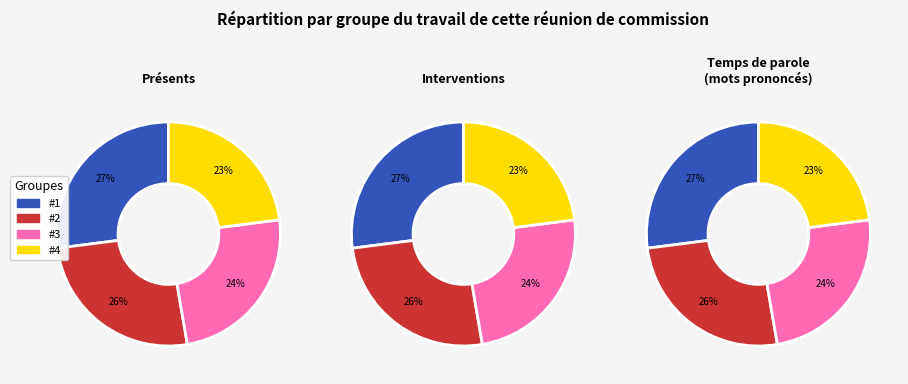

Rank the categories by value from lowest to highest.

#4, #3, #2, #1